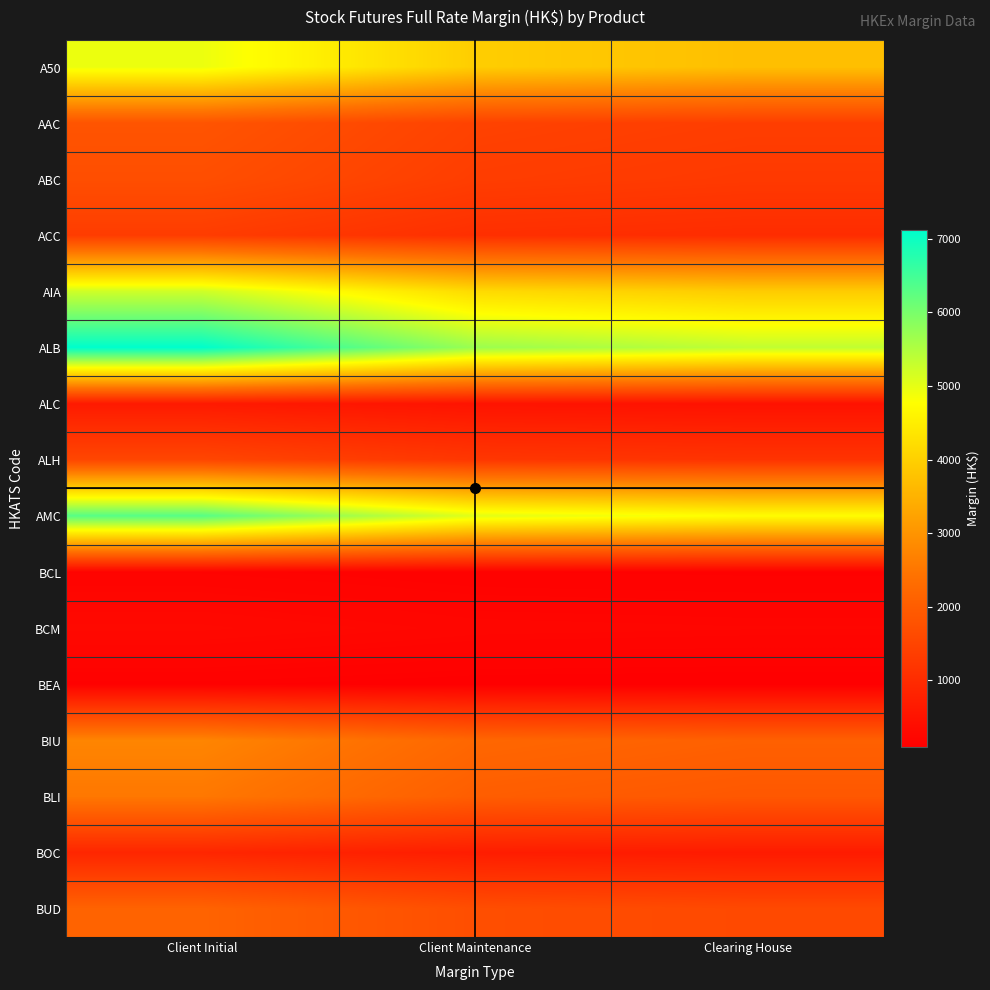

What is the minimum value shown in the chart?

101